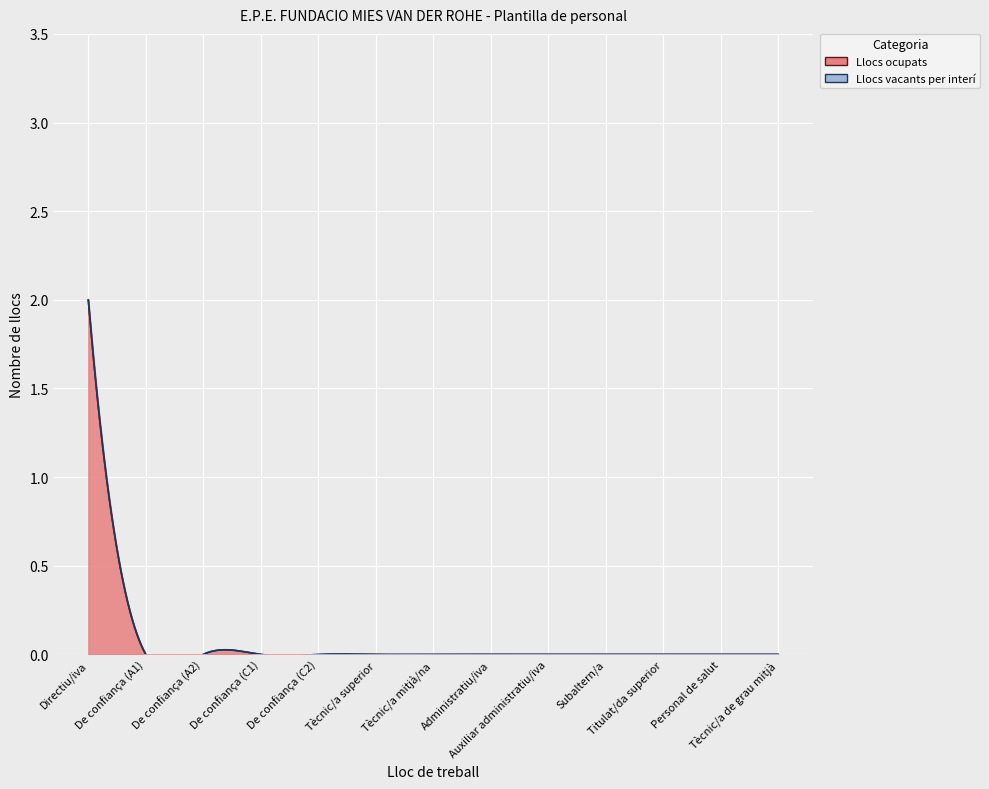

What is the maximum value shown in the chart?

2